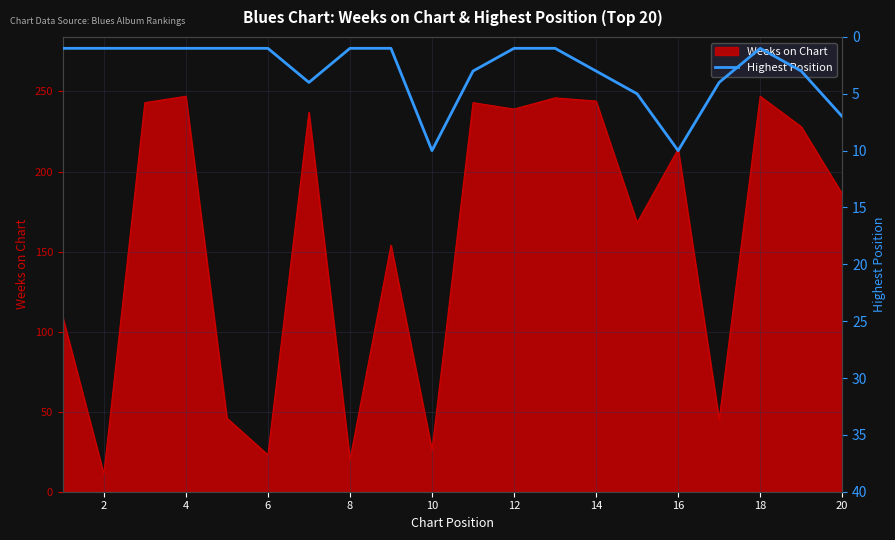

What is the lowest value of the Weeks on Chart series?

11